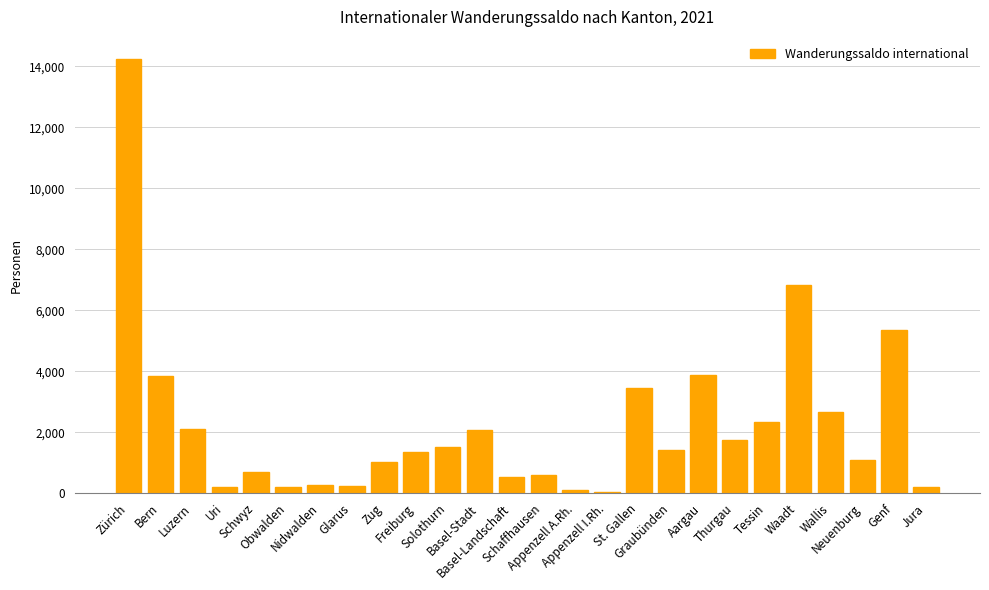

The value at Thurgau is 1167. True or false?

False